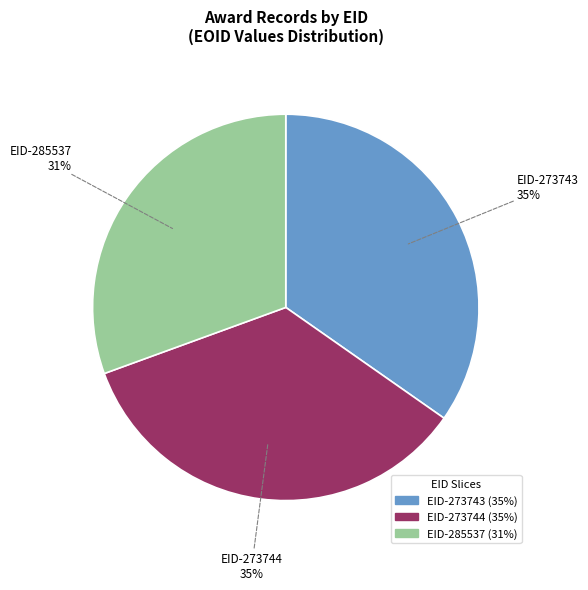

How many slices are in this pie chart?

3